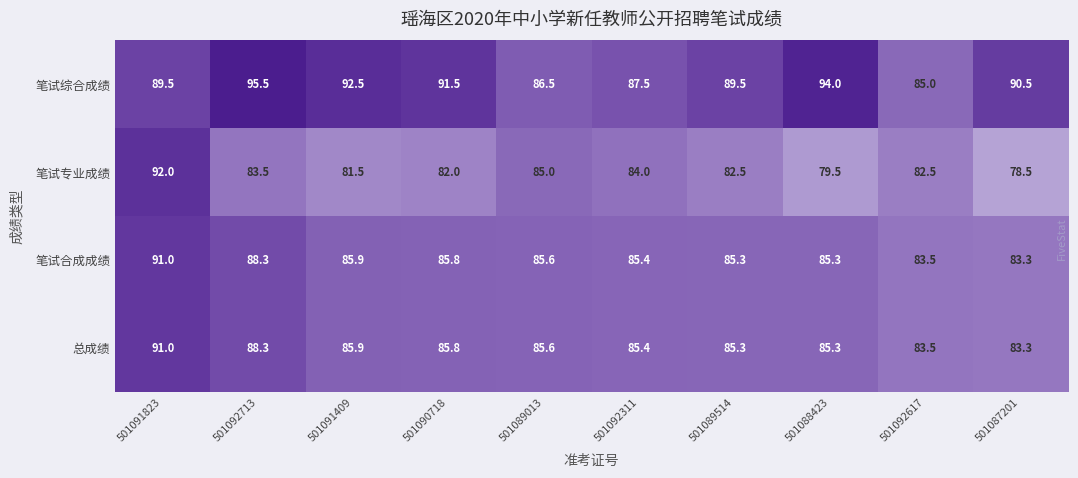

Count the number of data series in this chart.

4